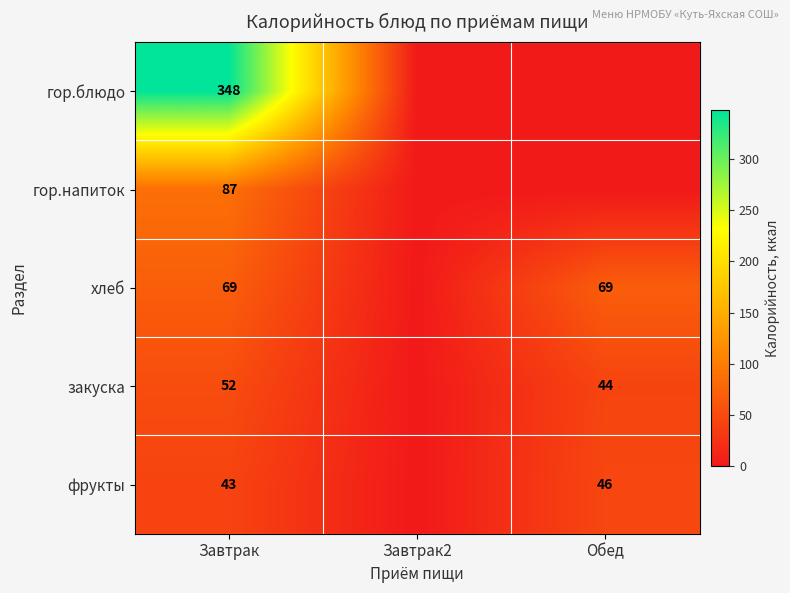

At Завтрак, list the series in order from largest to smallest.

гор.блюдо, гор.напиток, хлеб, закуска, фрукты